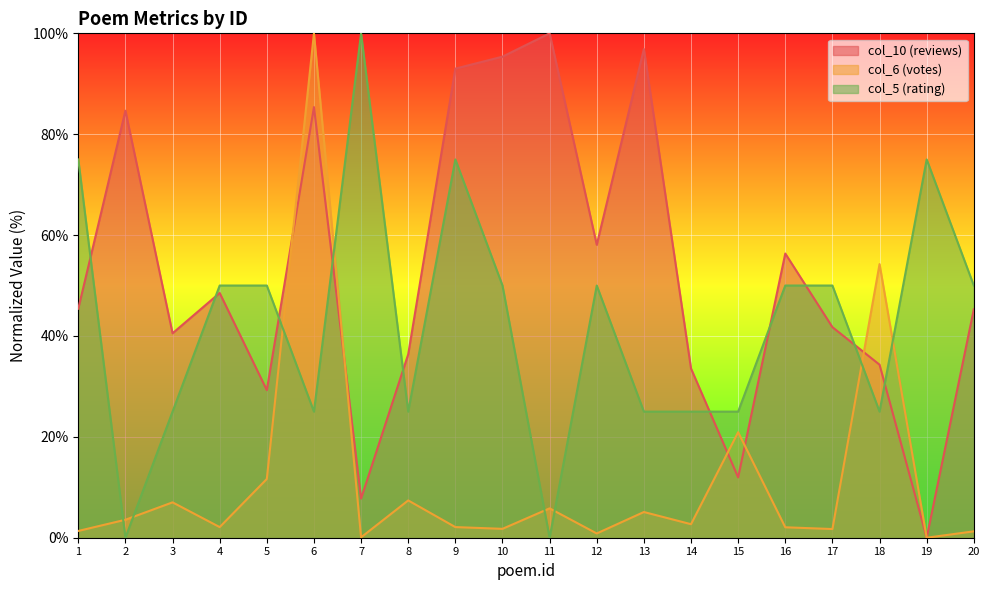

How many categories are shown in the chart?

20